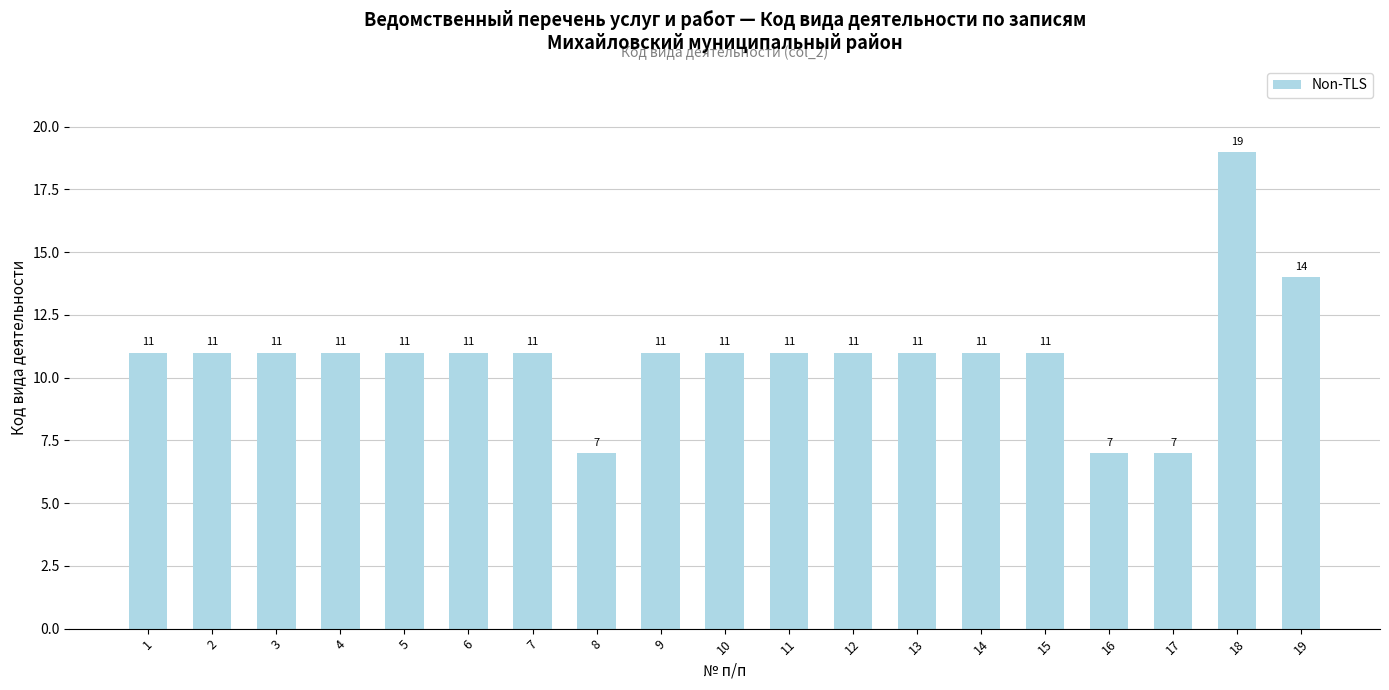

What is the approximate value at 12, to the nearest 10?

10